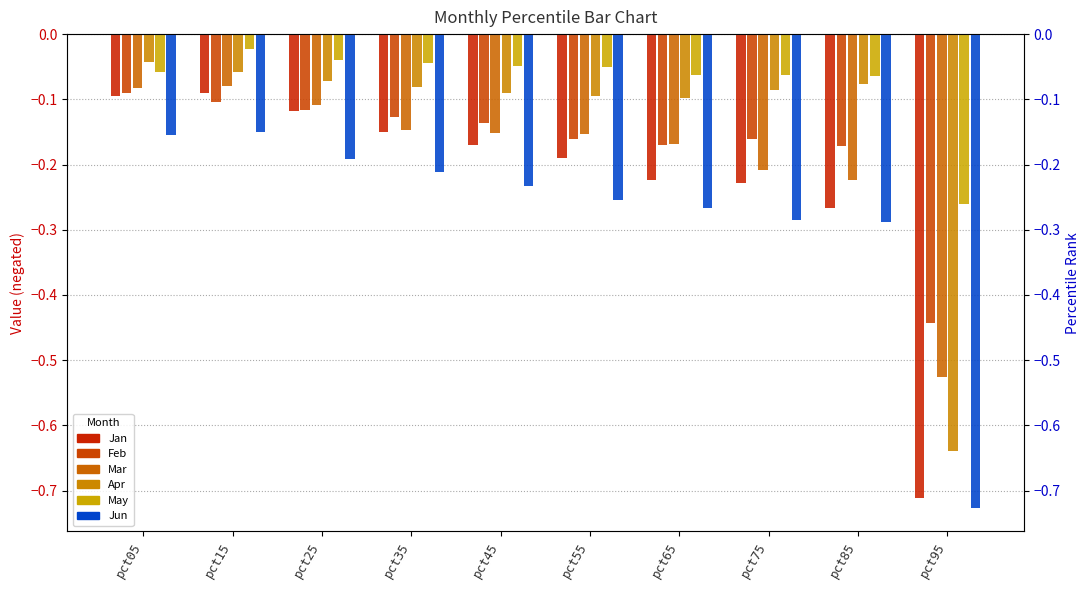

What is the difference between the highest and lowest values at pct85?

0.2